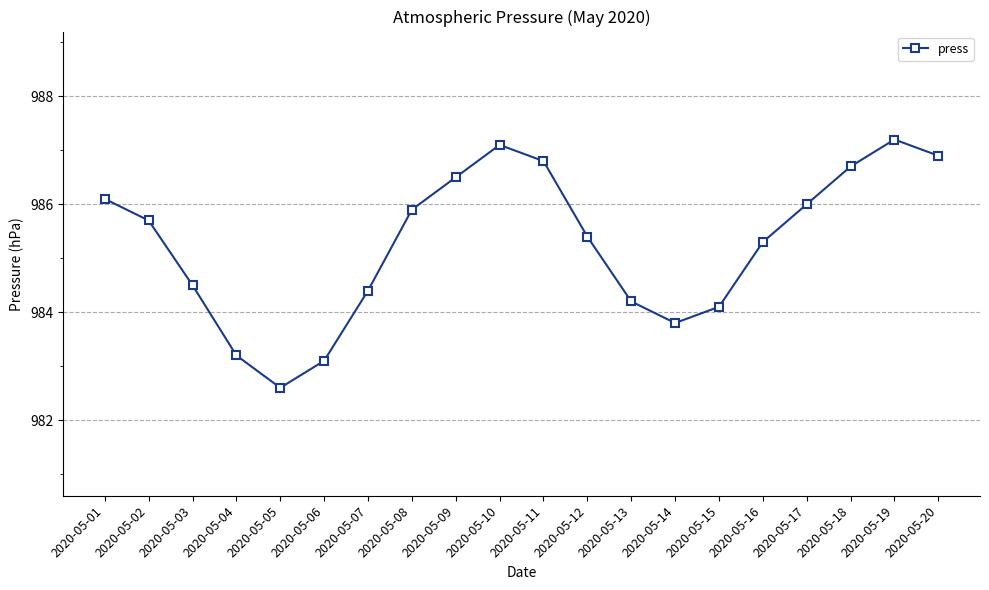

The chart shows a value of 985.3 at 2020-05-16. True or false?

True